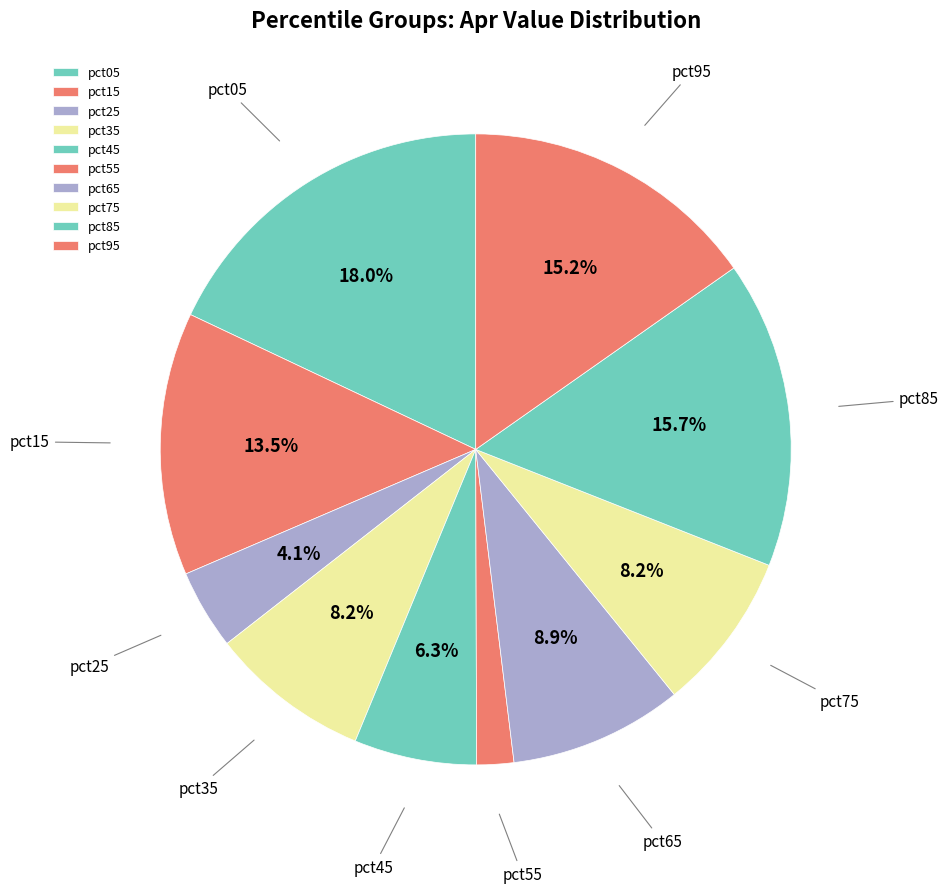

To the nearest percent, what portion does pct45 represent?

6%